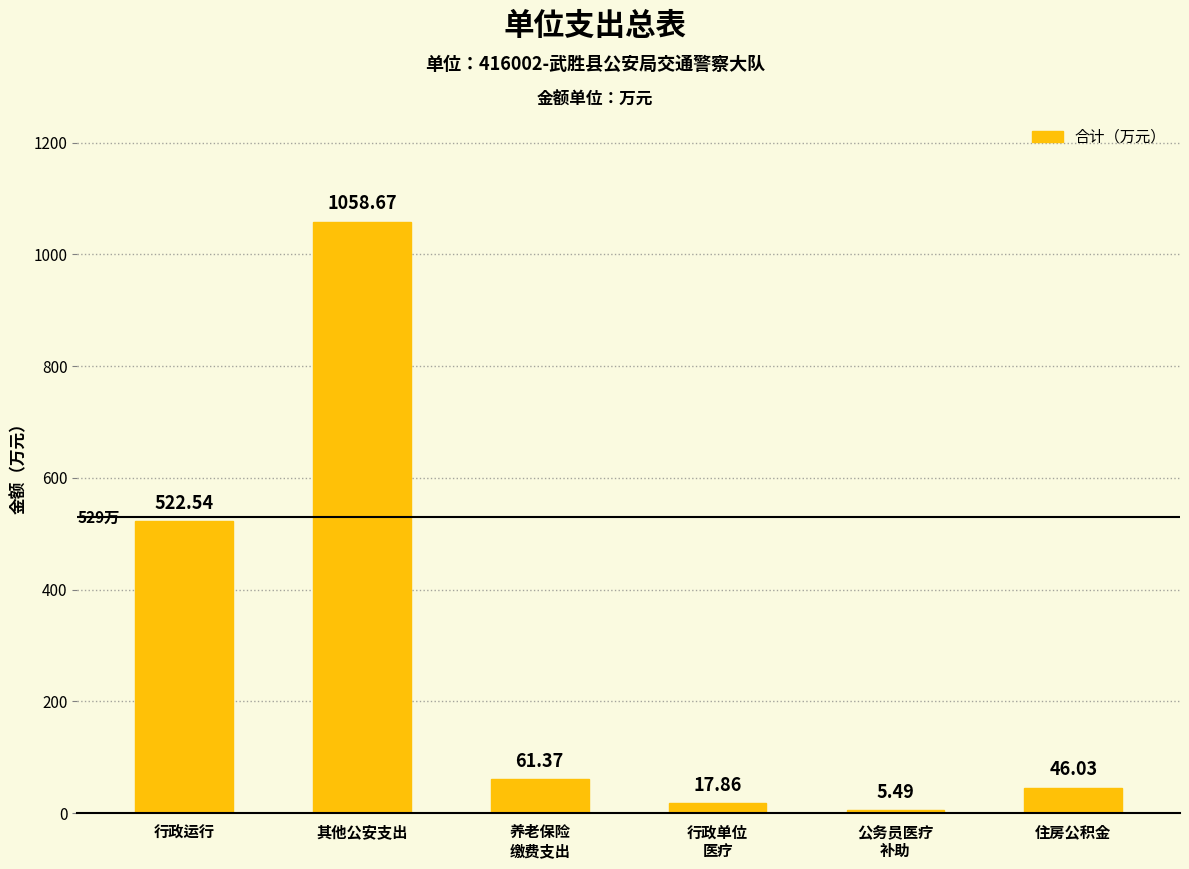

Are the bars grouped side by side (vs. stacked)?

No